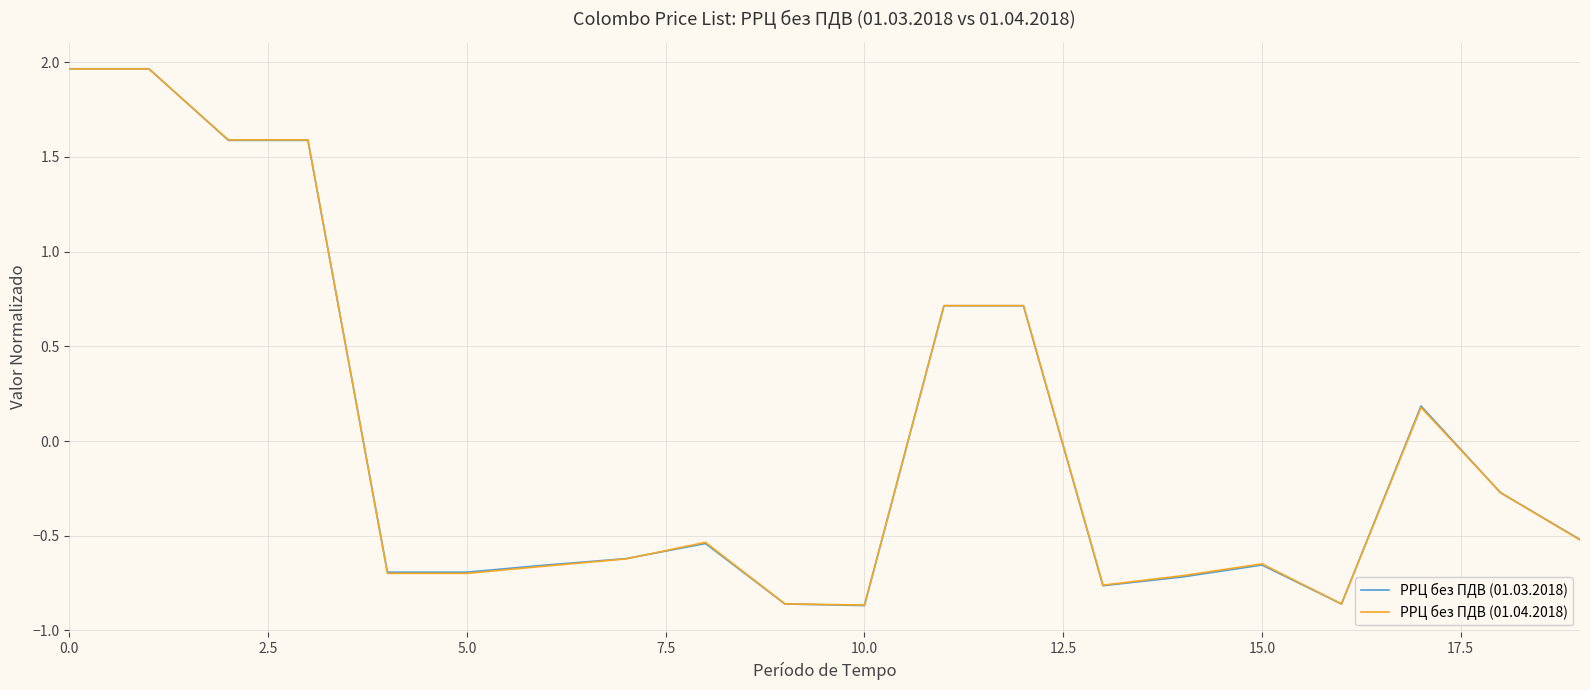

Which series has the widest spread of values?

РРЦ без ПДВ (01.03.2018)